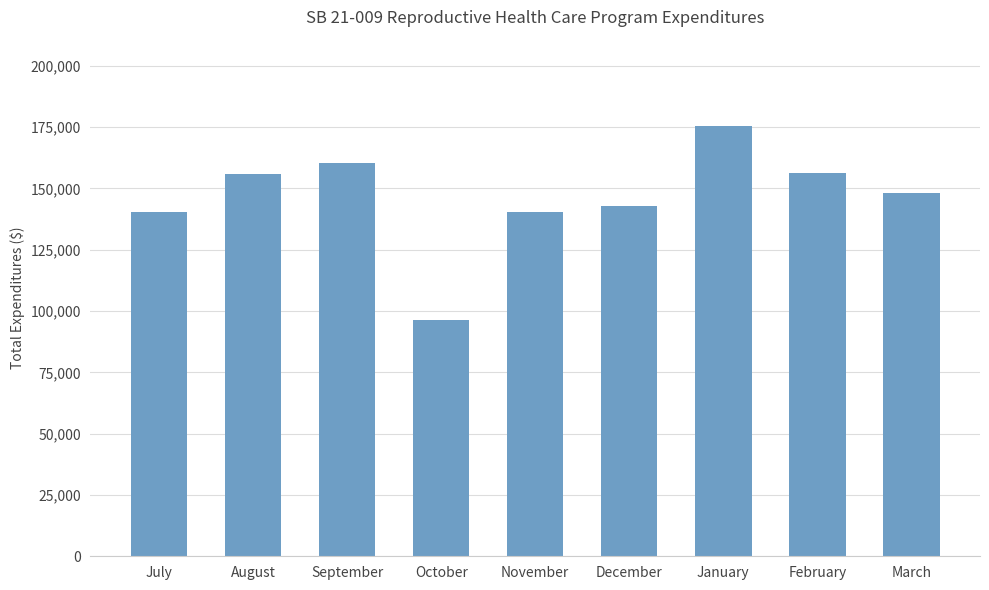

Is it true that the value at December is 142901.8?

True